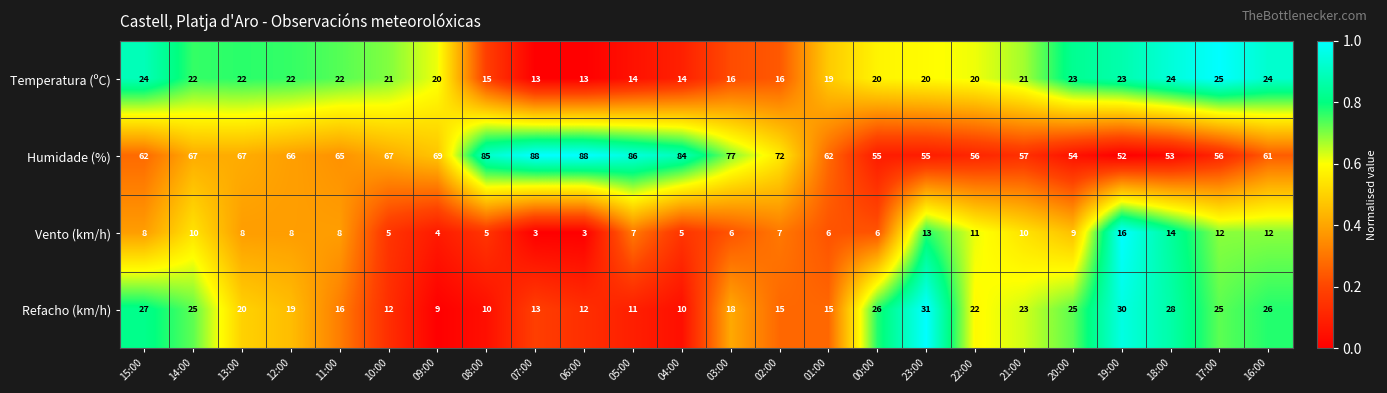

True or false: Humidade (%) has a value of 88 at 06:00.

True